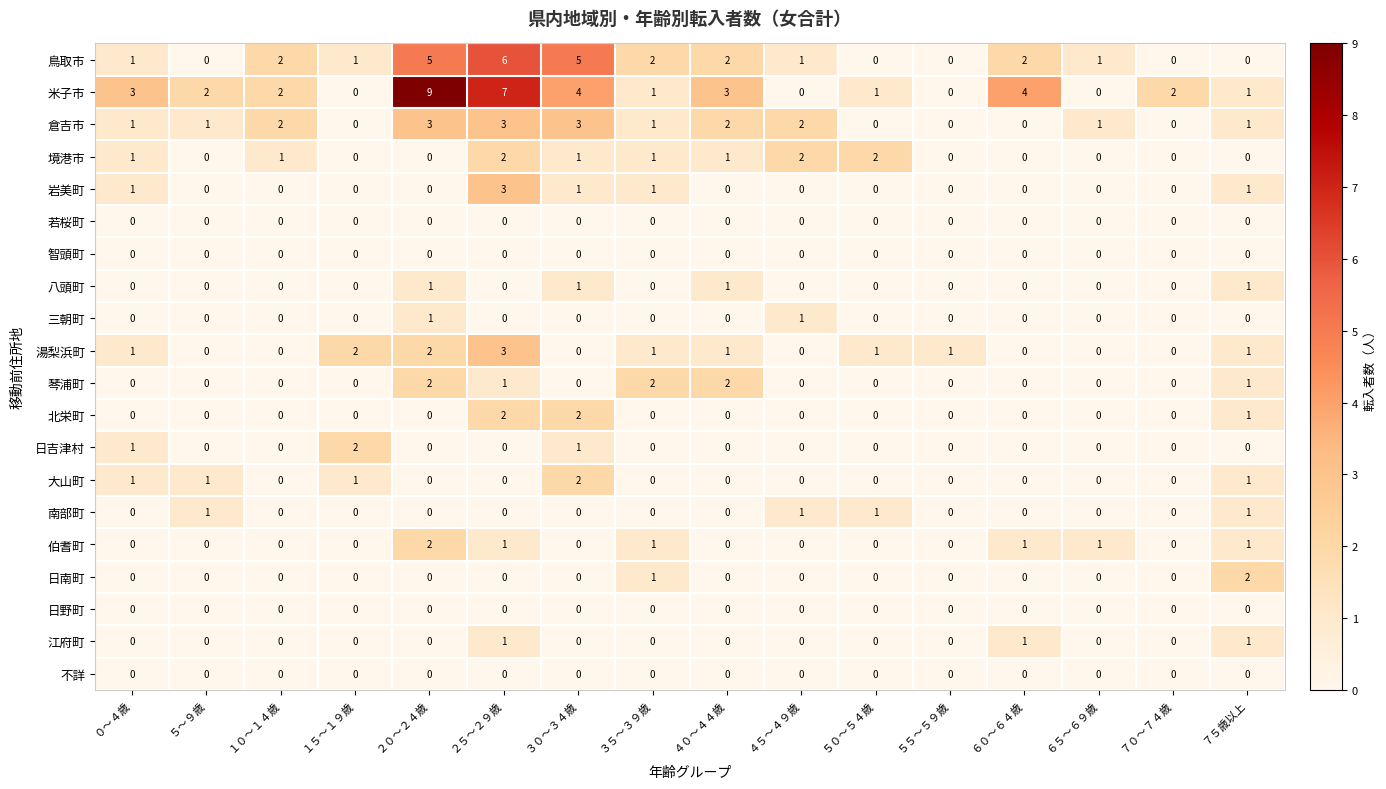

What is the difference between the second highest and second lowest values in the 鳥取市 series?

5